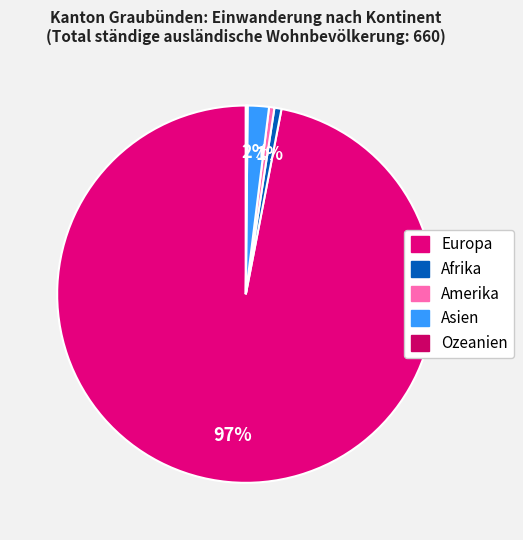

To the nearest percent, what is the combined percentage of Asien and Ozeanien?

2%